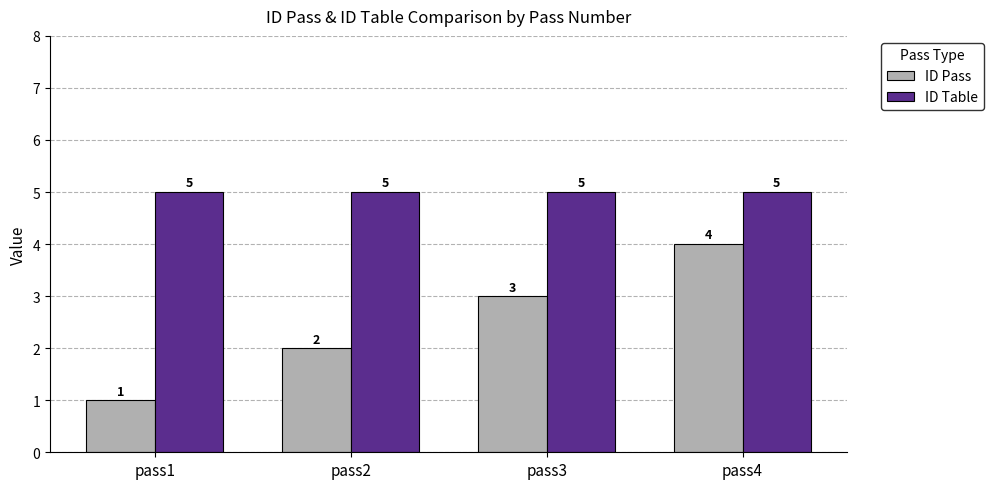

What is the approximate value of ID Table at pass2?

5